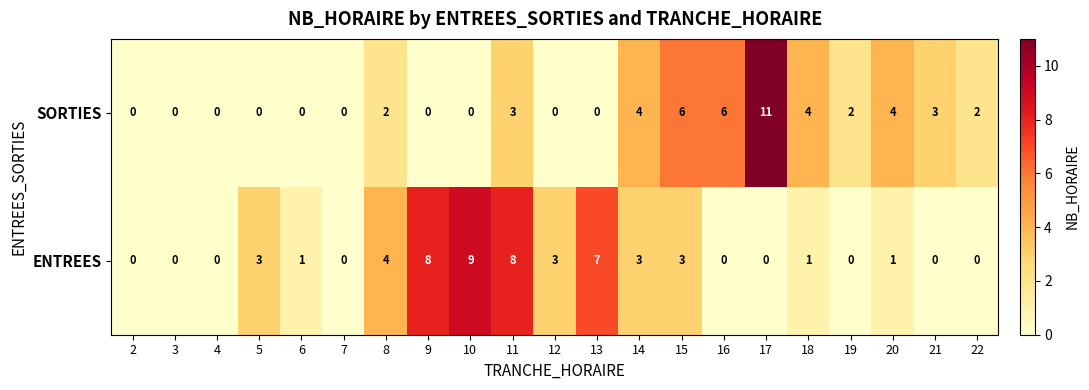

Which label corresponds to the largest value in the chart?

17